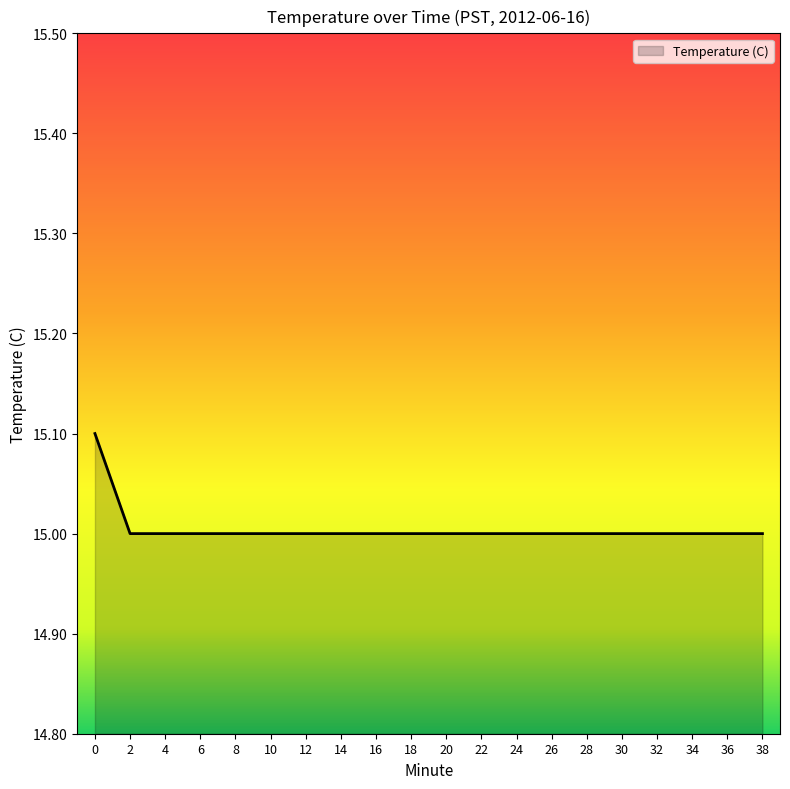

How many lines are shown in the chart?

1